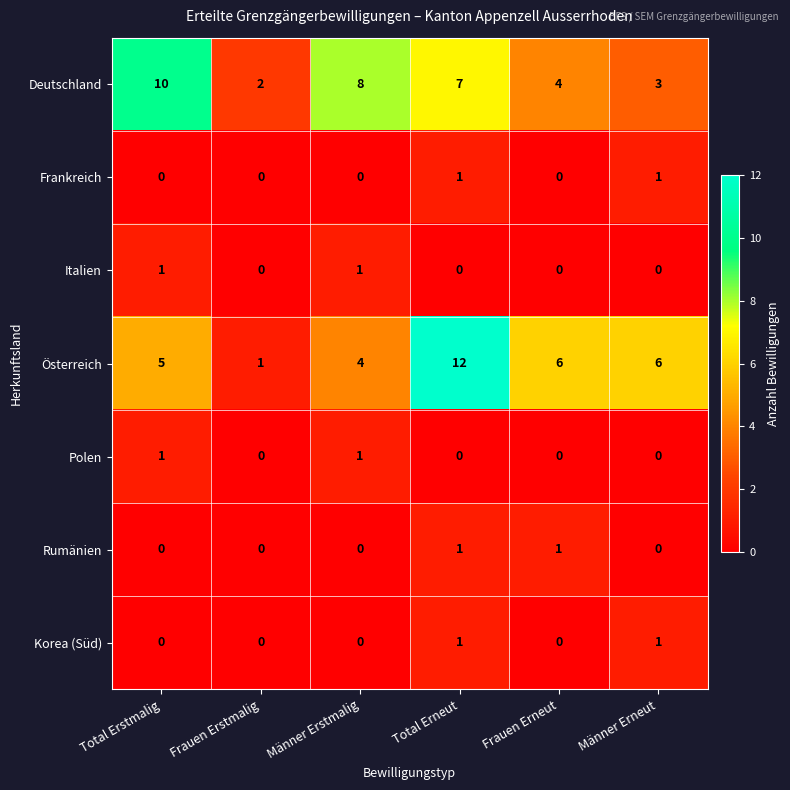

Which series has the widest spread of values?

Österreich